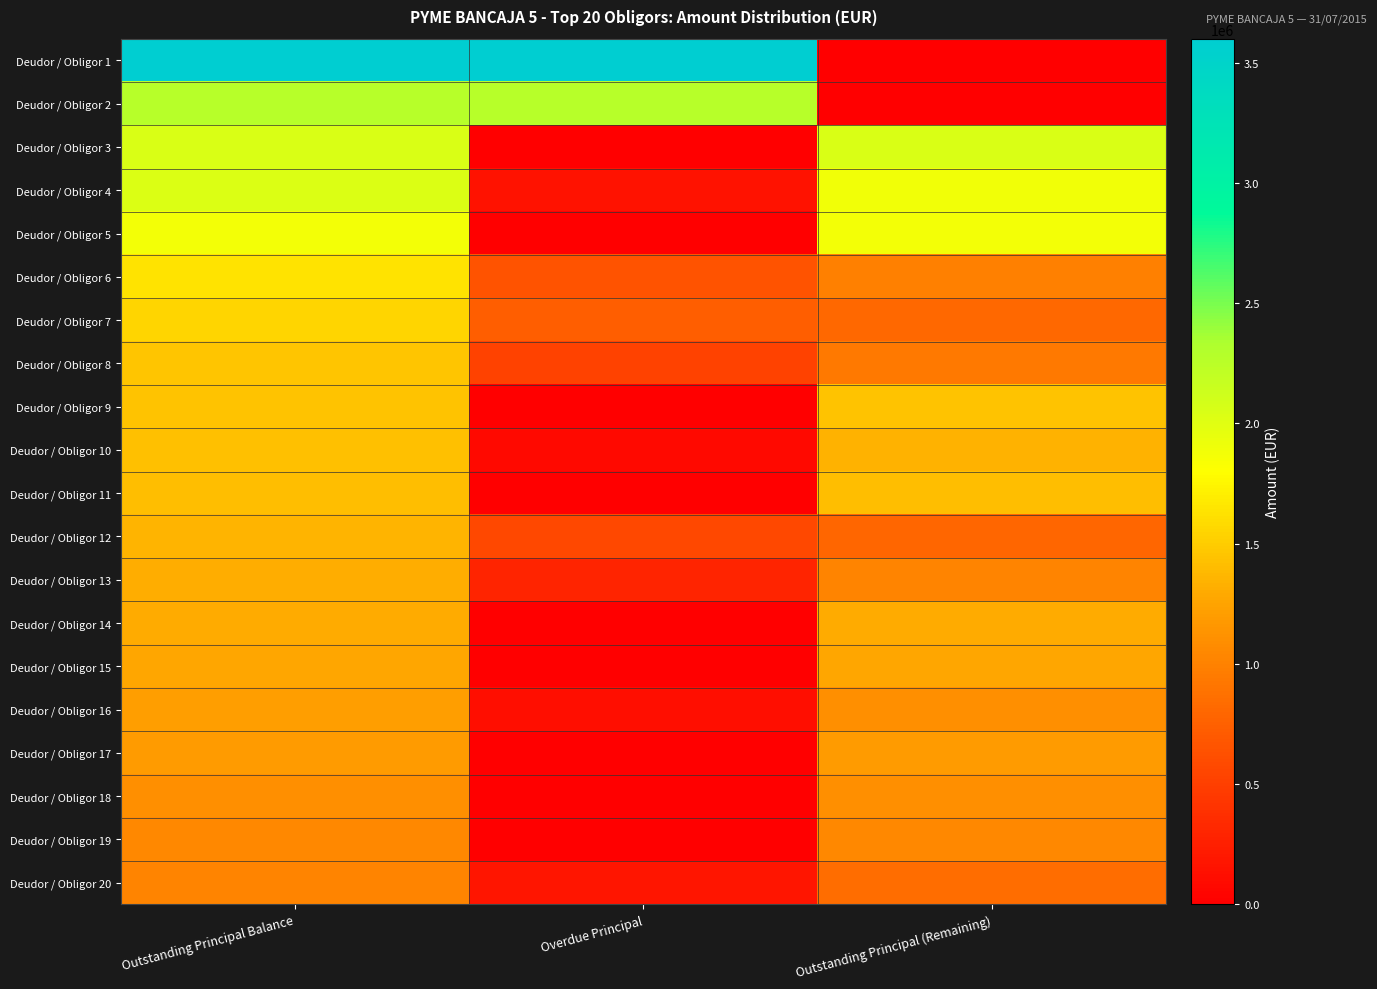

Between Outstanding Principal Balance and Outstanding Principal (Remaining), which series saw the biggest shift?

Deudor / Obligor 1